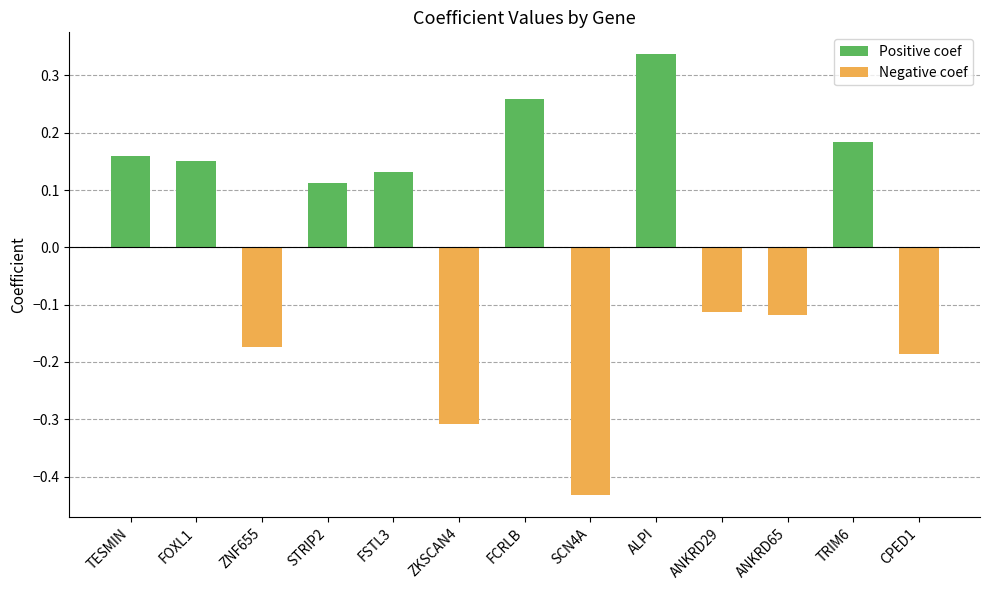

The chart shows a value of 0.1 at TRIM6. True or false?

False